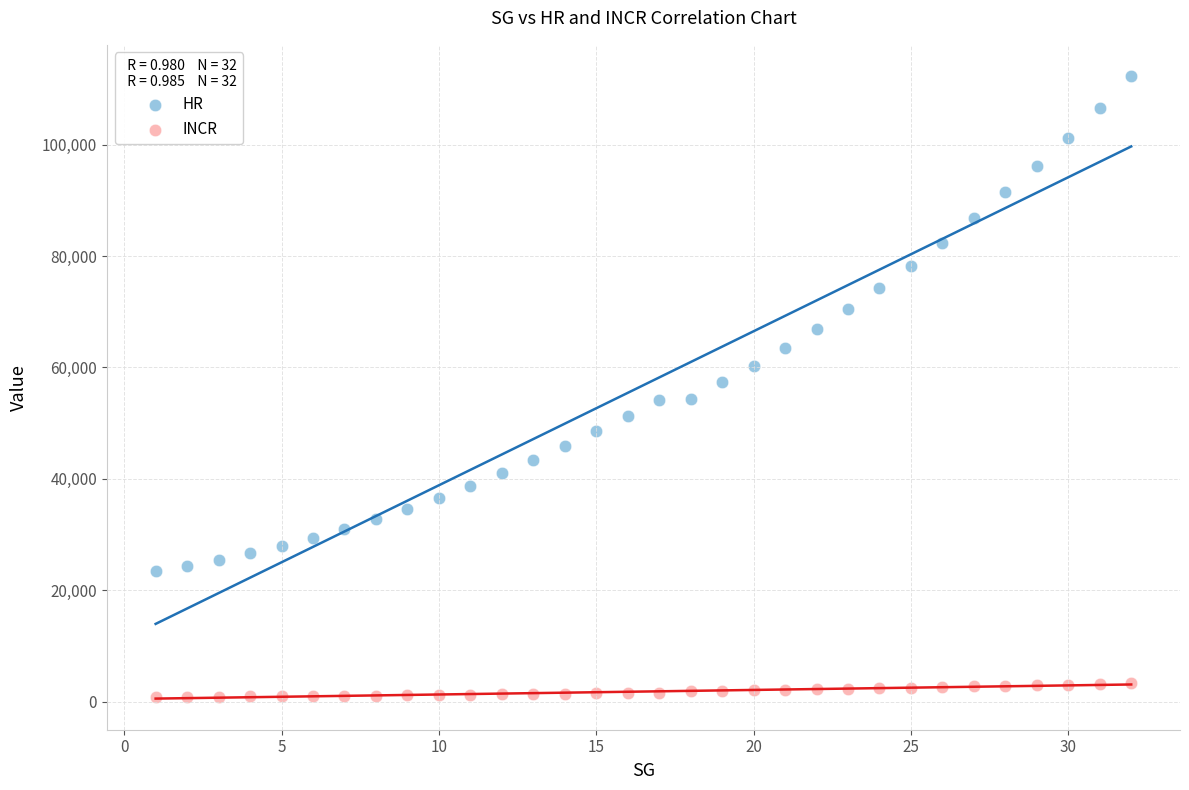

Across all data points, what is the range of X values (max minus min)?

31